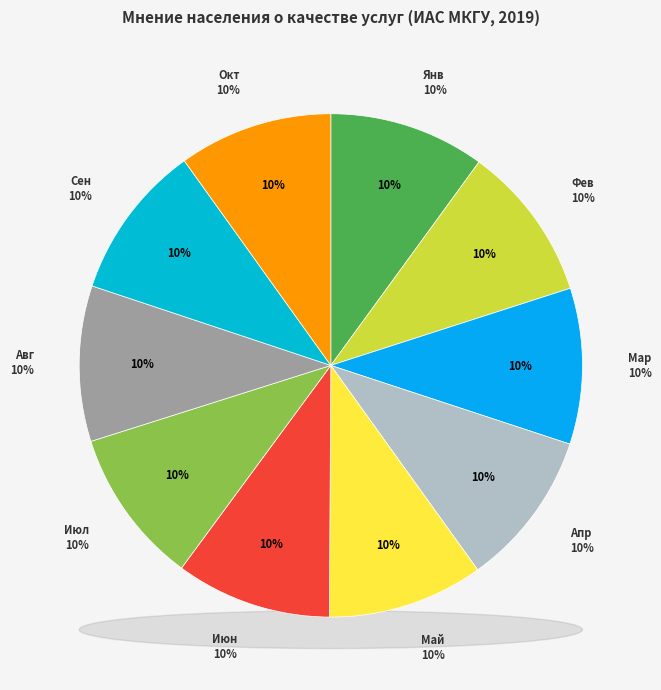

What percentage is the Сентябрь slice, to the nearest percent?

10%